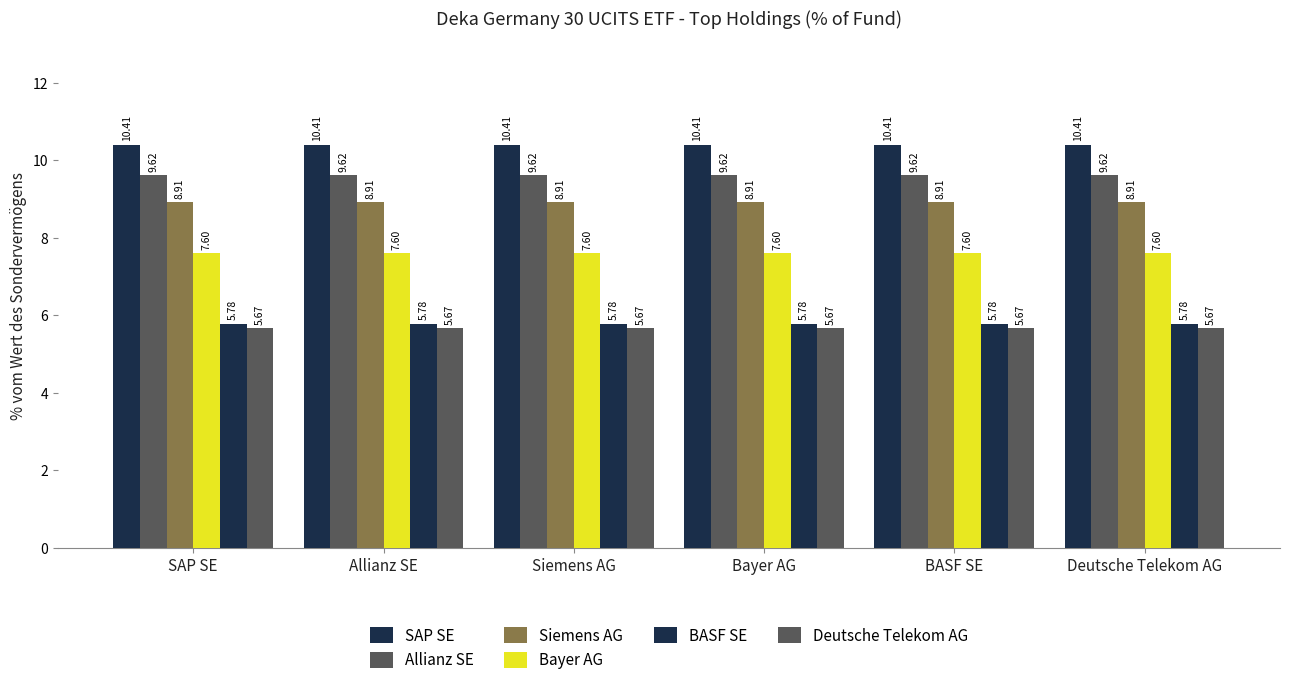

The Allianz SE series shows 9.6 at SAP SE. True or false?

True